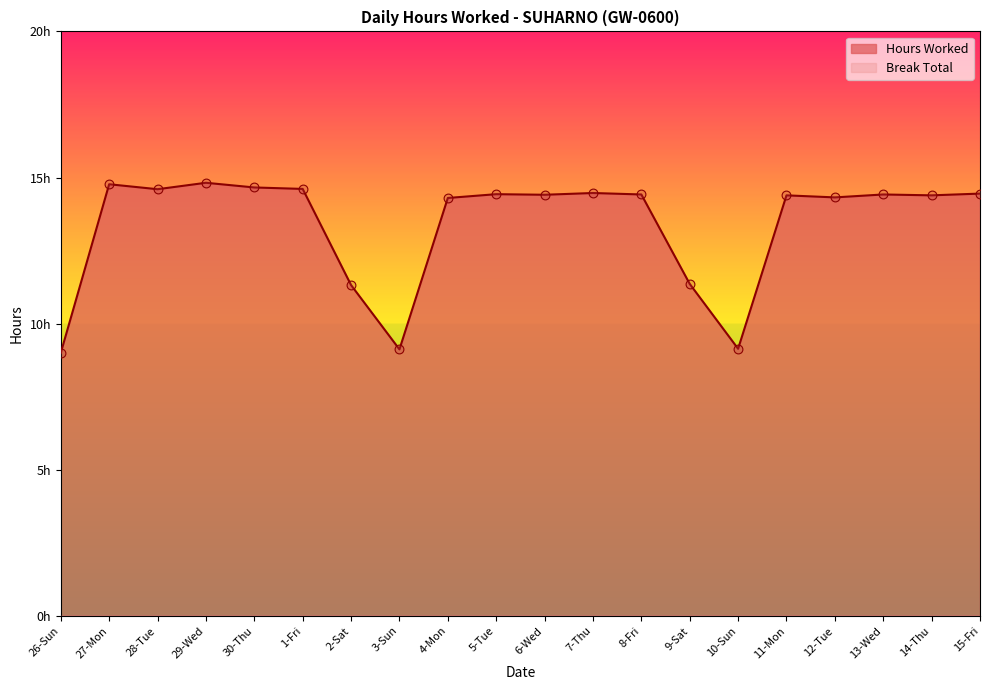

What is the ratio of the value at 8-Fri to the value at 5-Tue?

1.0